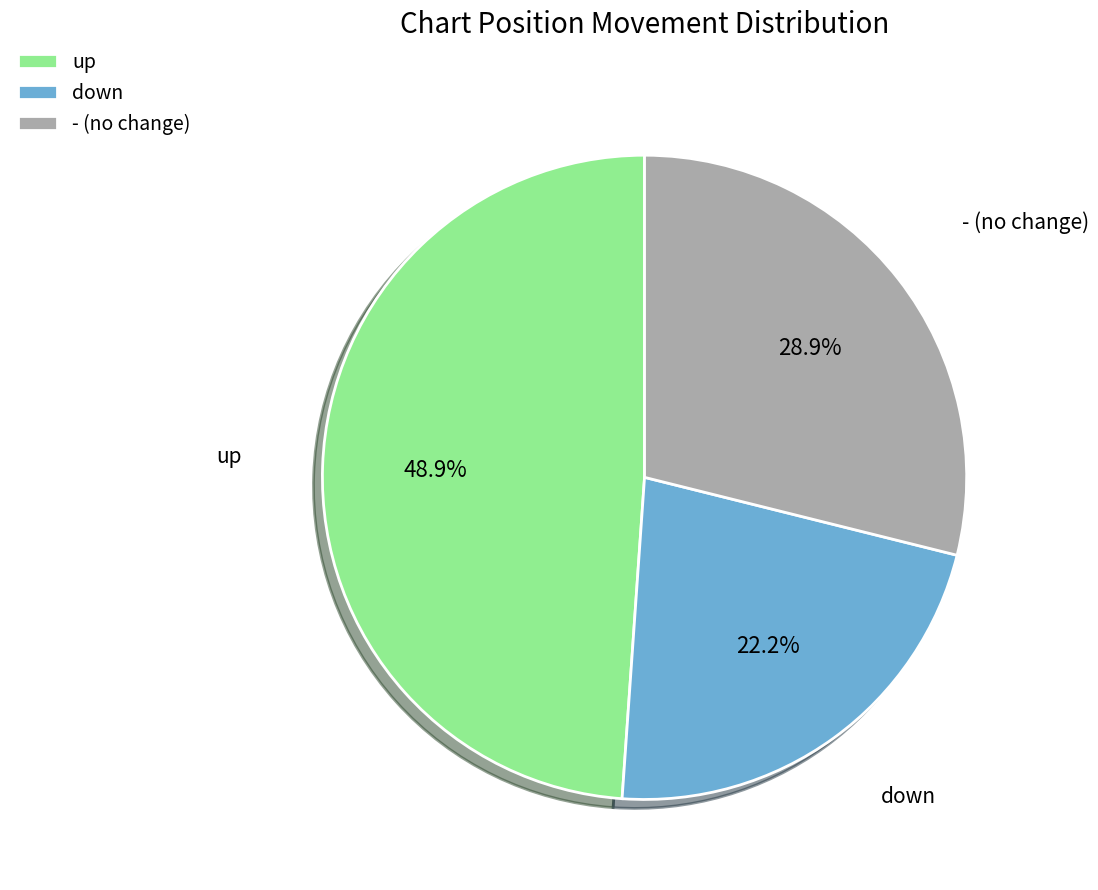

Which has a higher value, down or up?

up